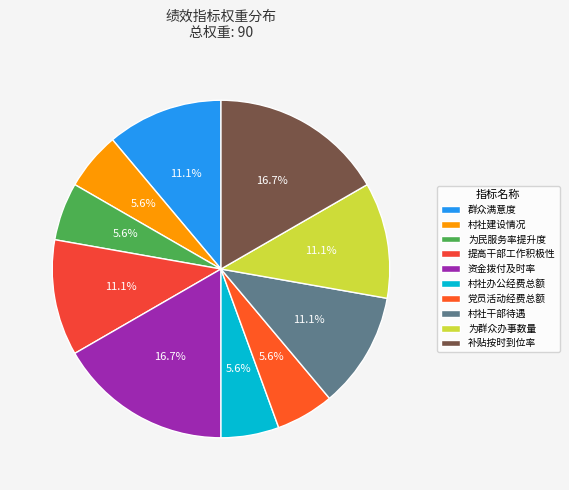

To the nearest percent, what is the average slice percentage?

10%